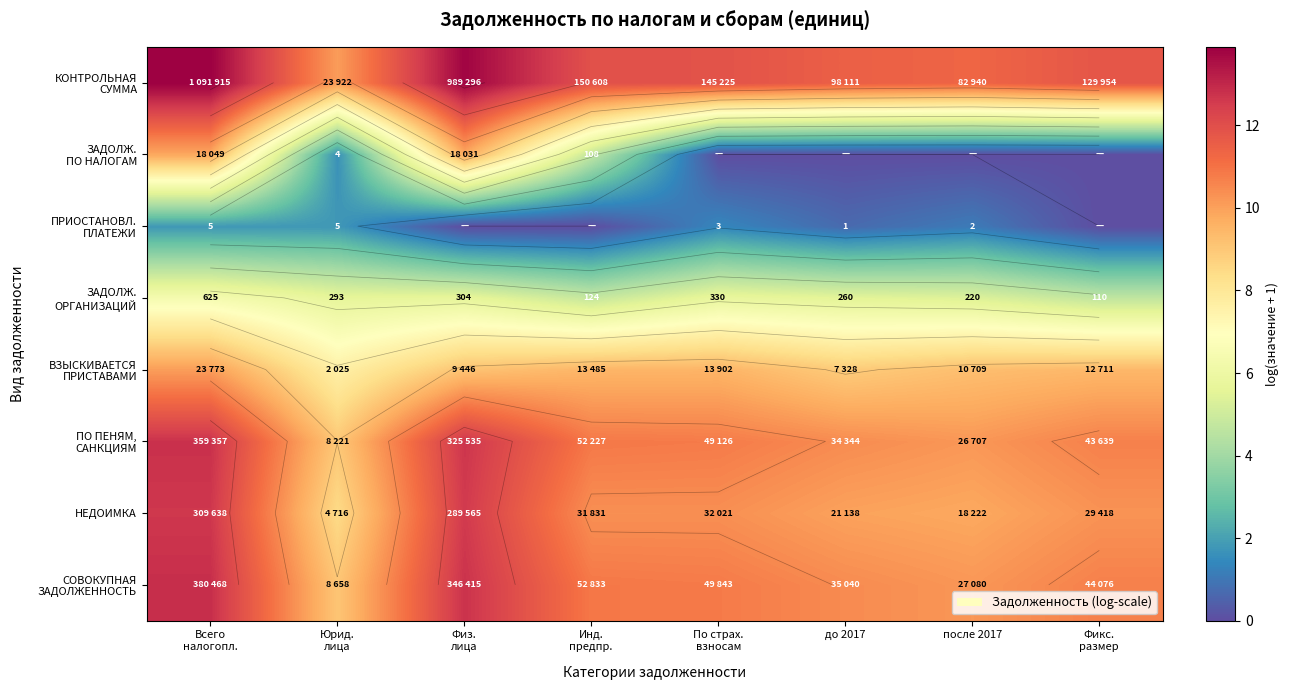

Between Юрид.
лица and Физ.
лица, which is larger?

Физ.
лица